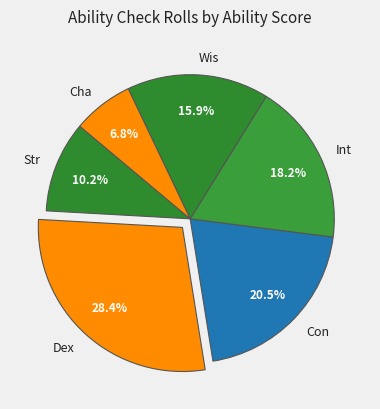

Between Con and Dex, which is larger?

Dex